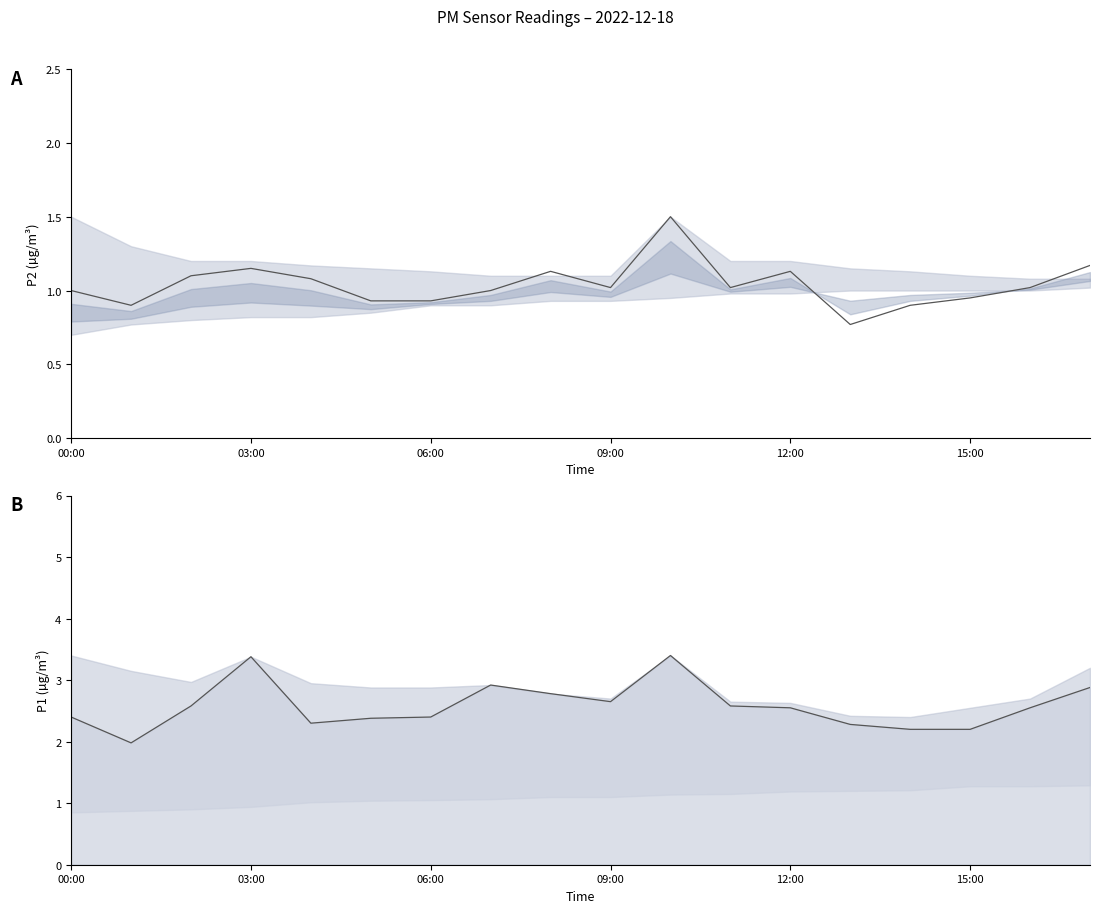

True or false: P1 mean and P2 mean cross at least once.

False